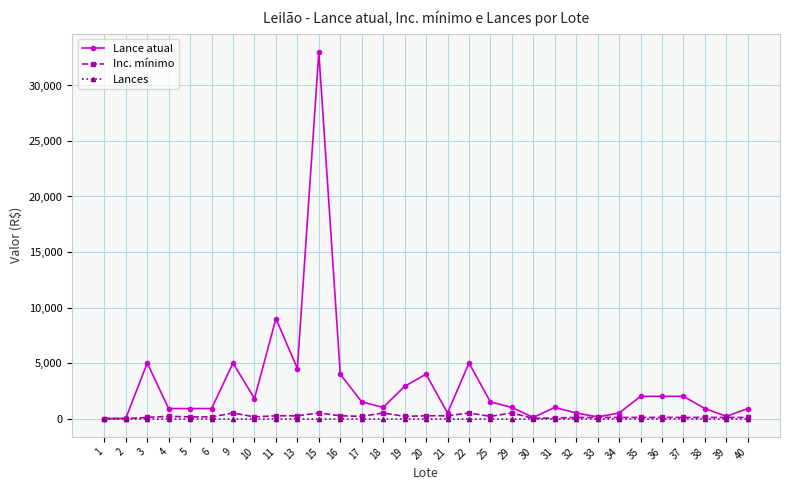

Which series has the largest total across all categories?

Lance atual